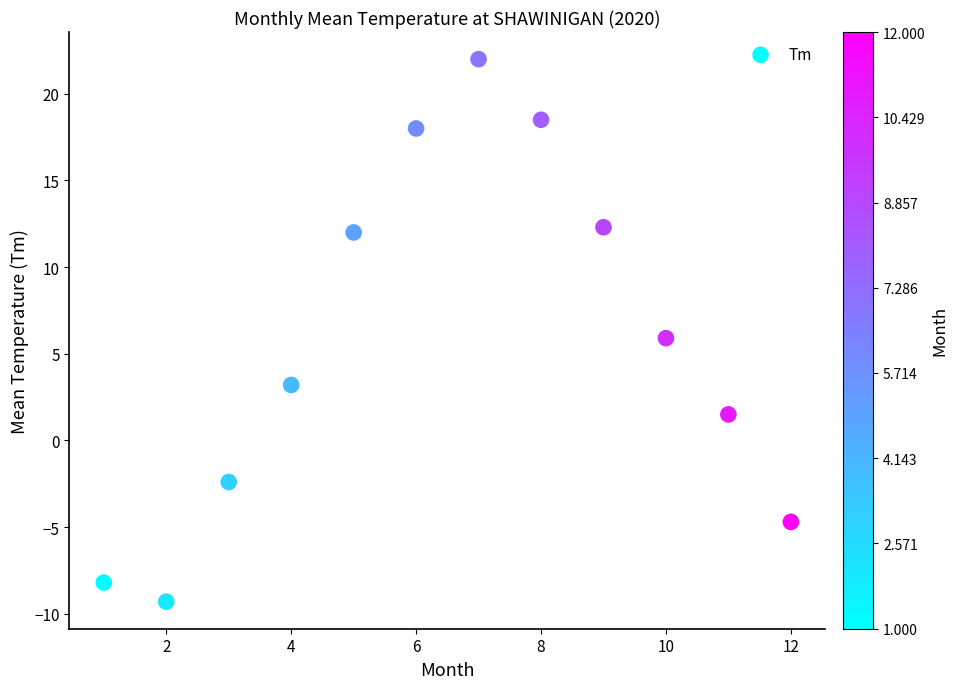

What is the range of Y values (max minus min)?

31.3